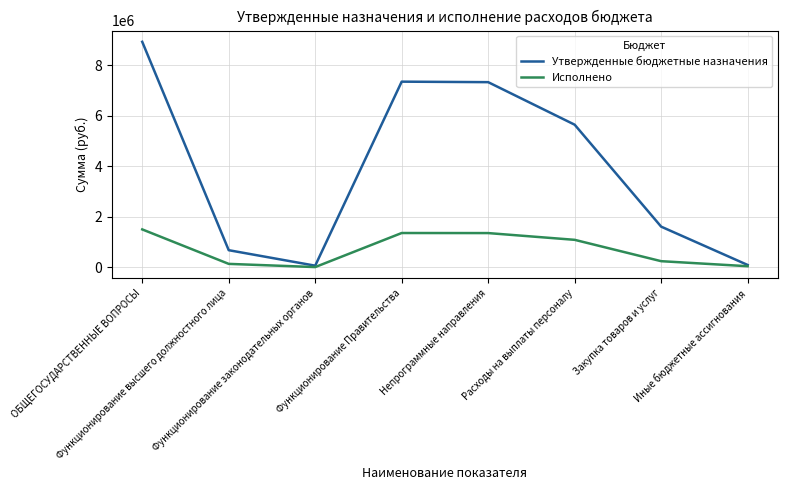

At which category is the sum across all series the highest?

ОБЩЕГОСУДАРСТВЕННЫЕ ВОПРОСЫ